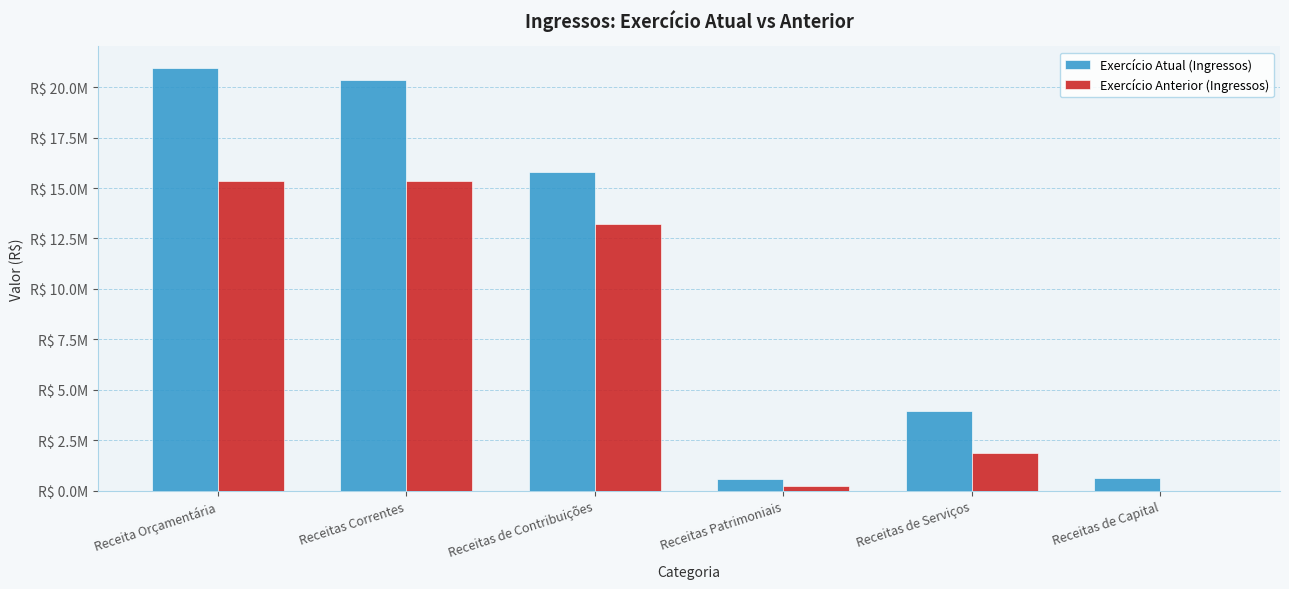

What value does the Exercício Anterior (Ingressos) series have at Receitas de Serviços?

1872045.7